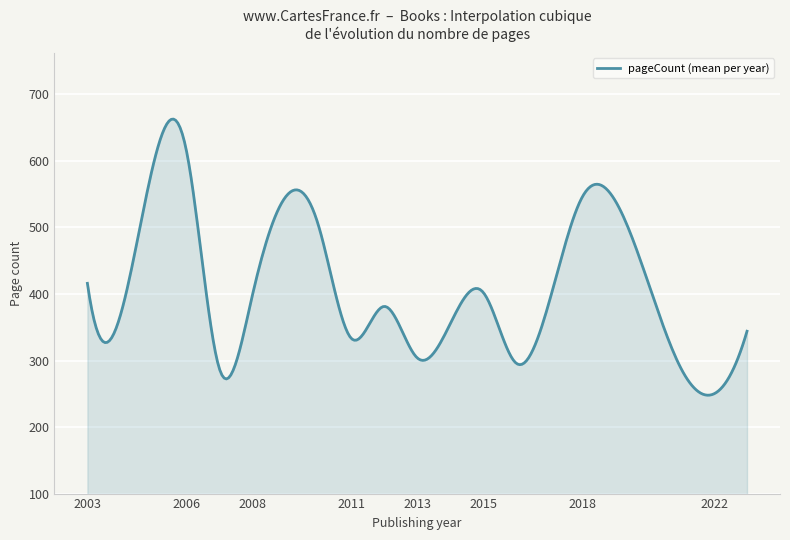

What is the maximum value shown in the chart?

662.9